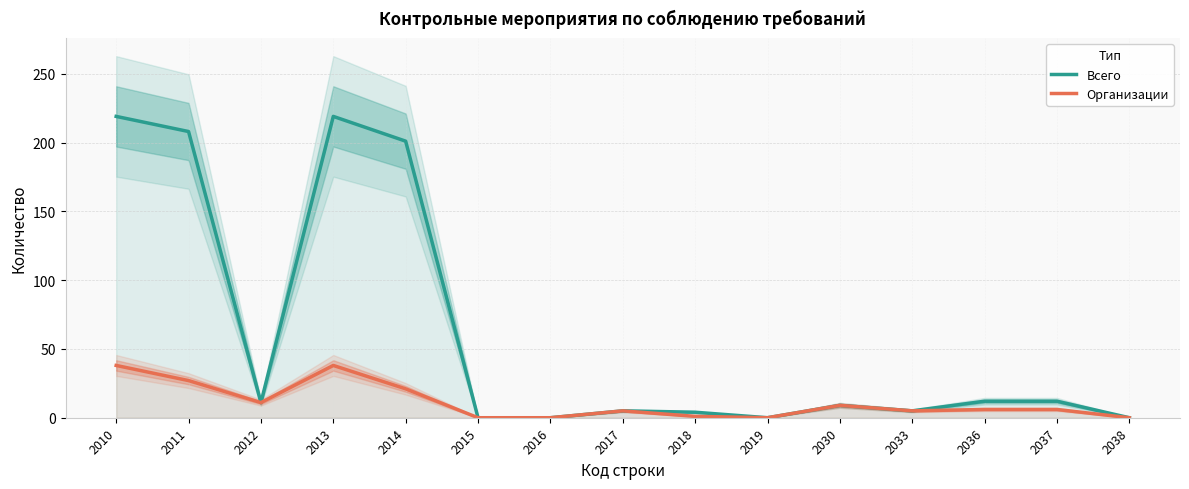

True or false: Организации and Всего cross at least once.

False